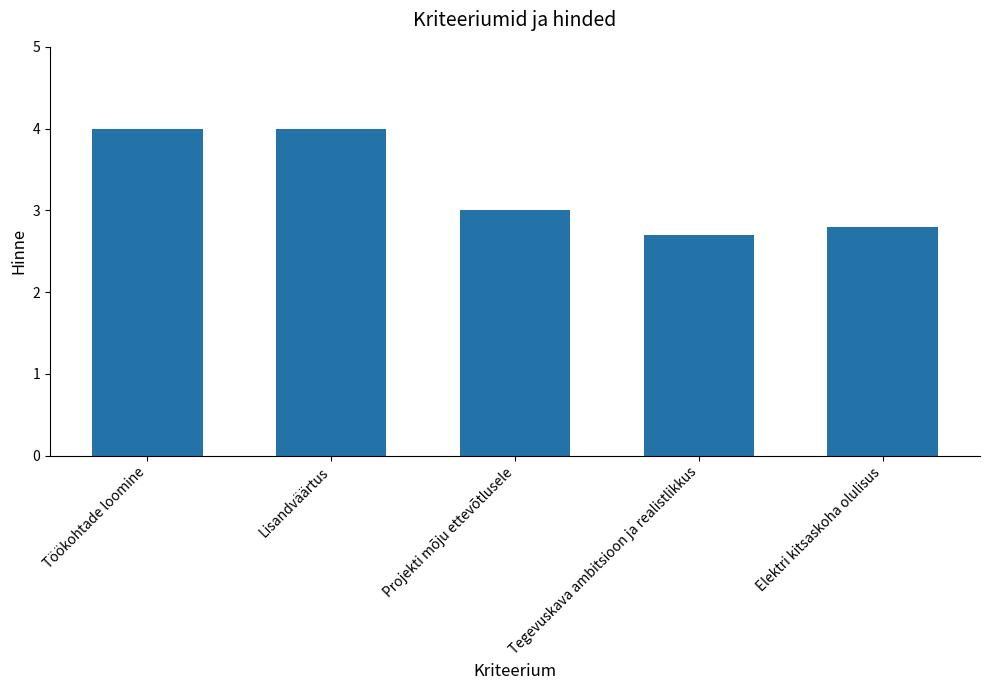

Does the chart contain stacked bars?

No